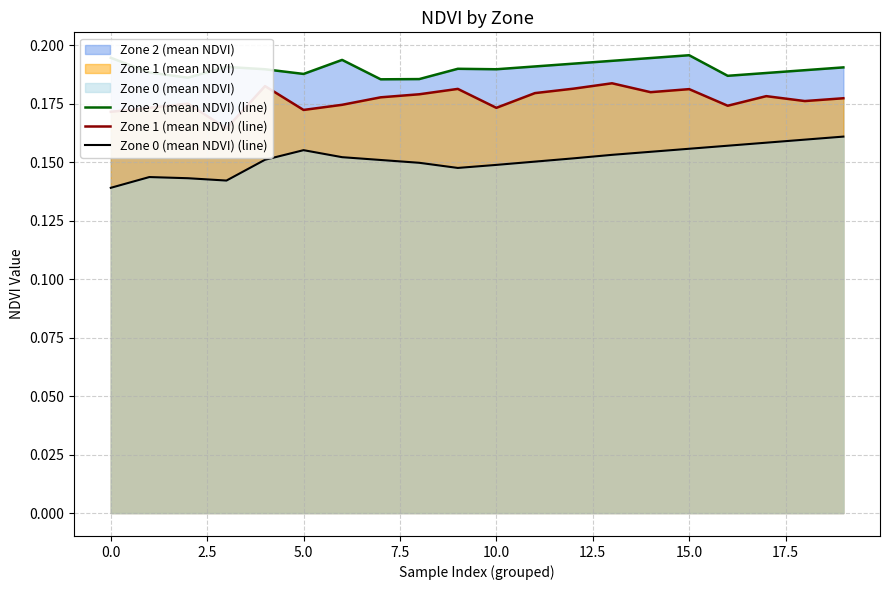

True or false: Zone 0 (mean NDVI) (line) has more than 2 points higher than both neighbors.

False